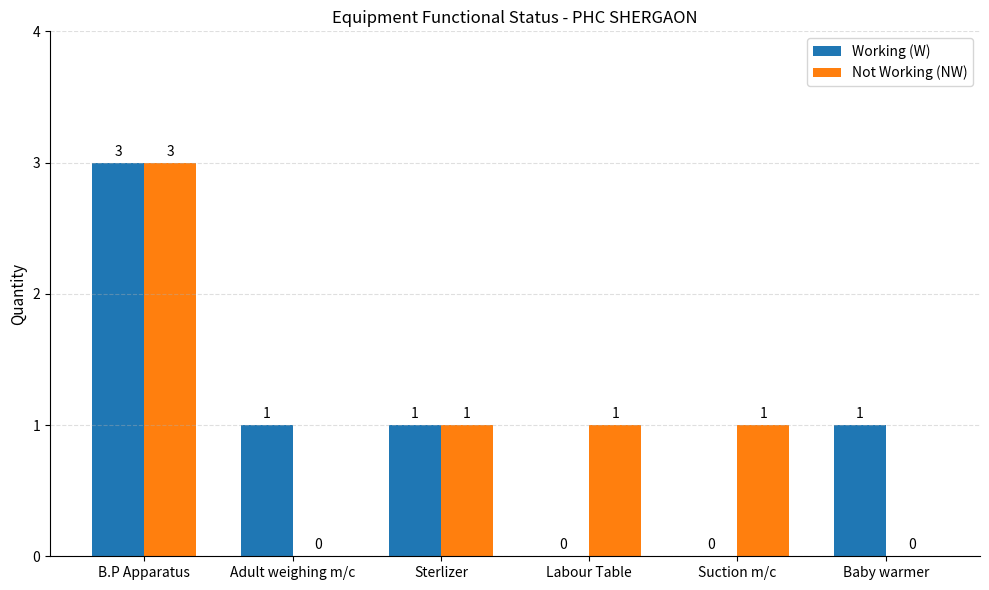

Reading left to right, what are all the values shown in this chart?

Working (W): 3	1	1	0	0	1
Not Working (NW): 3	0	1	1	1	0